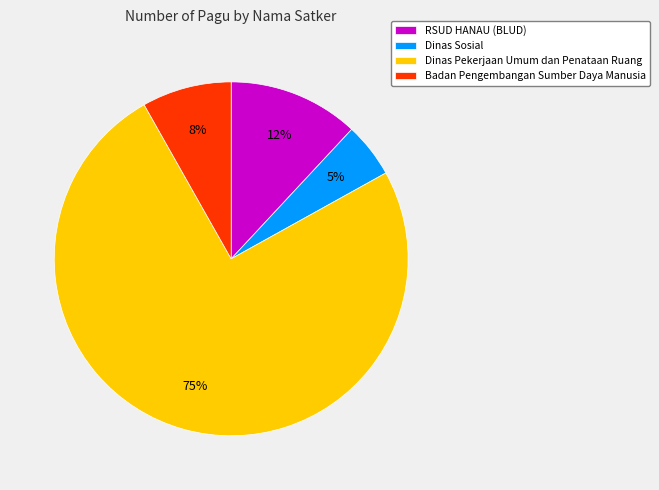

The Dinas Sosial slice represents 14% of the pie. True or false?

False